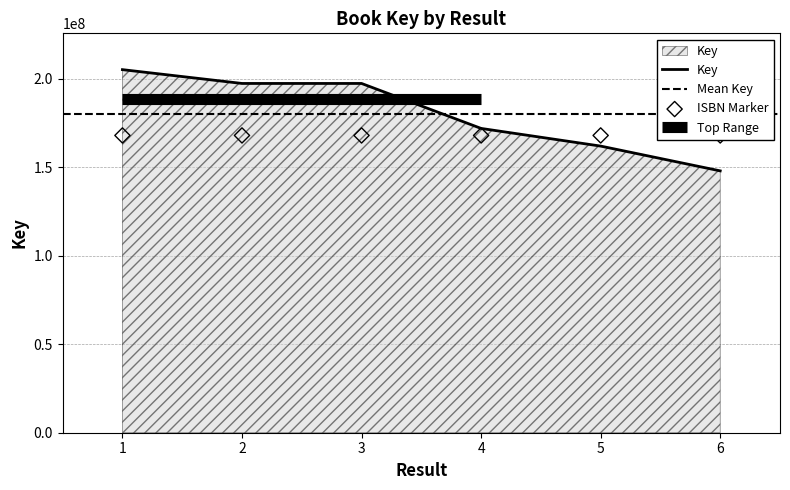

What is the change in value from 2 to 5?

-35400805